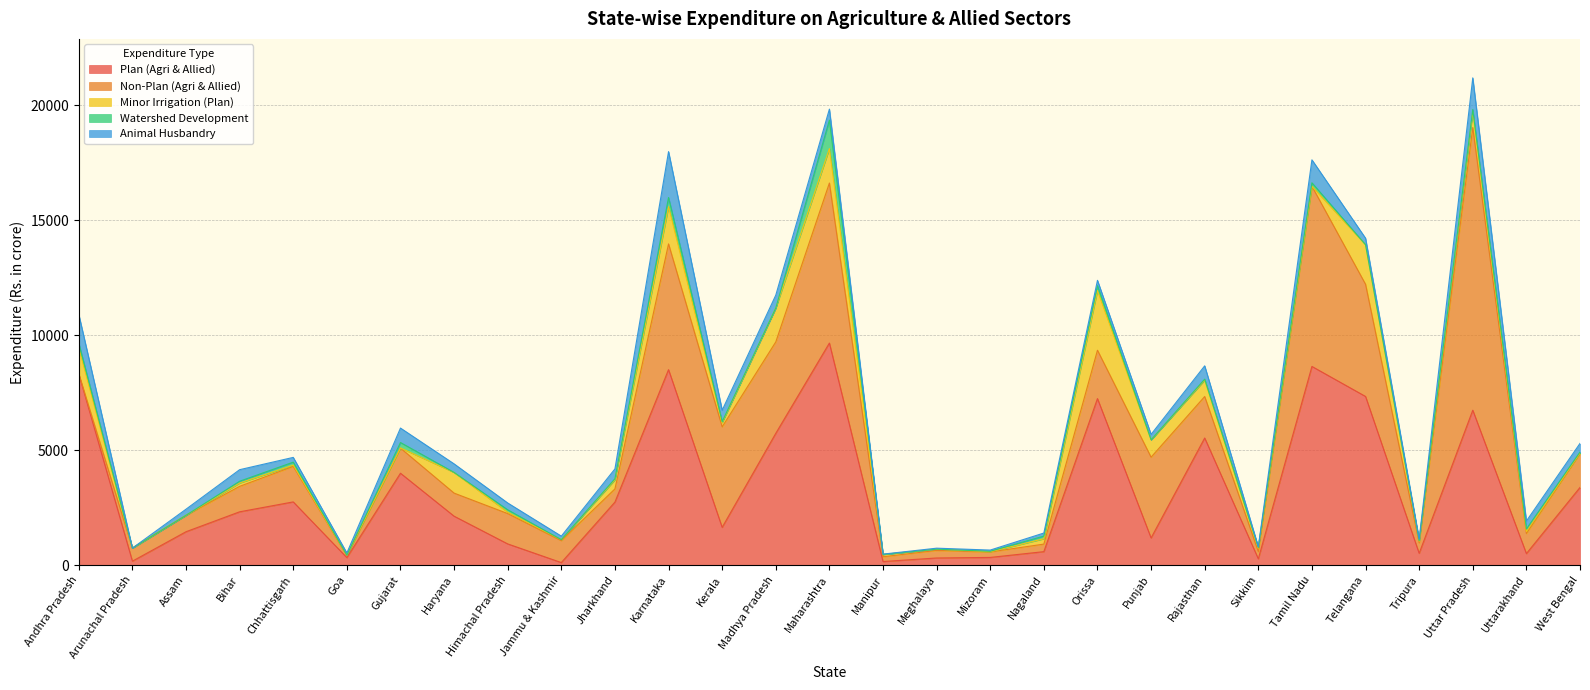

What position from the left is Gujarat?

7